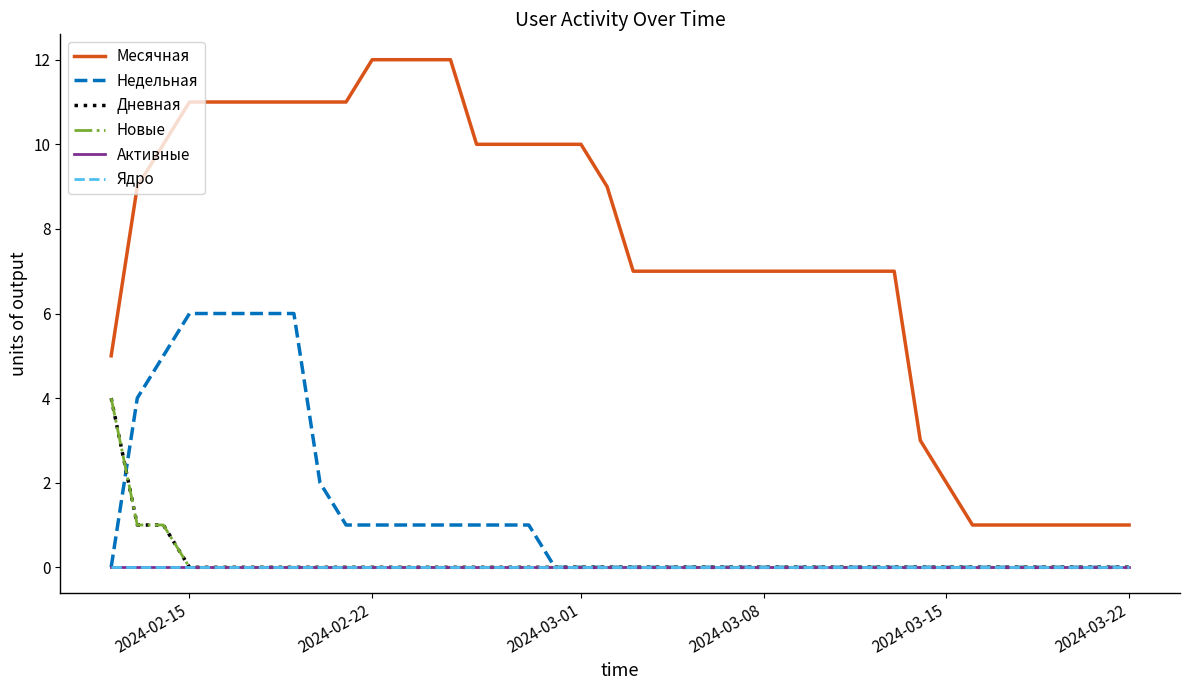

True or false: Новые and Ядро intersect in this chart.

False